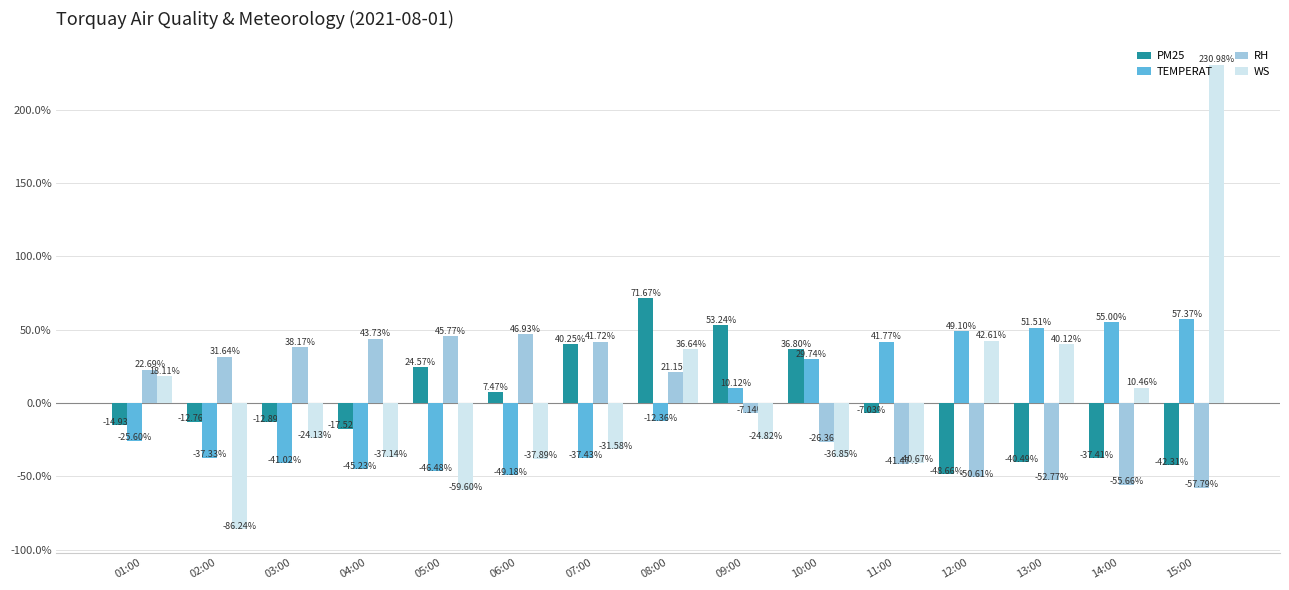

Does the chart contain stacked bars?

No